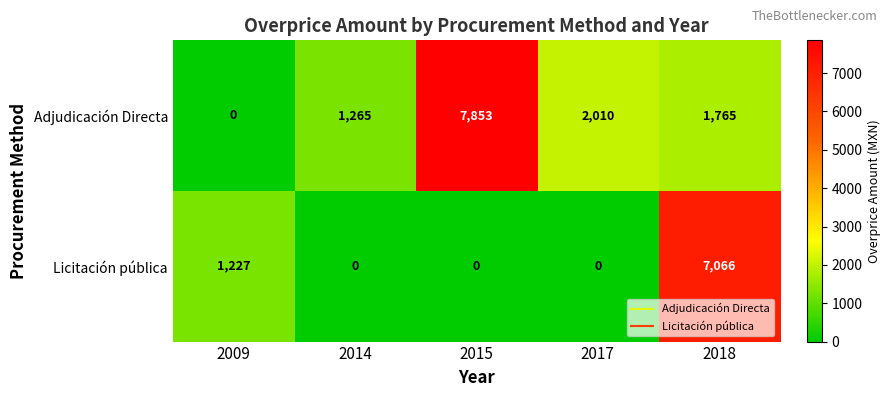

List the series in order of their overall mean, lowest first.

Licitación pública, Adjudicación Directa